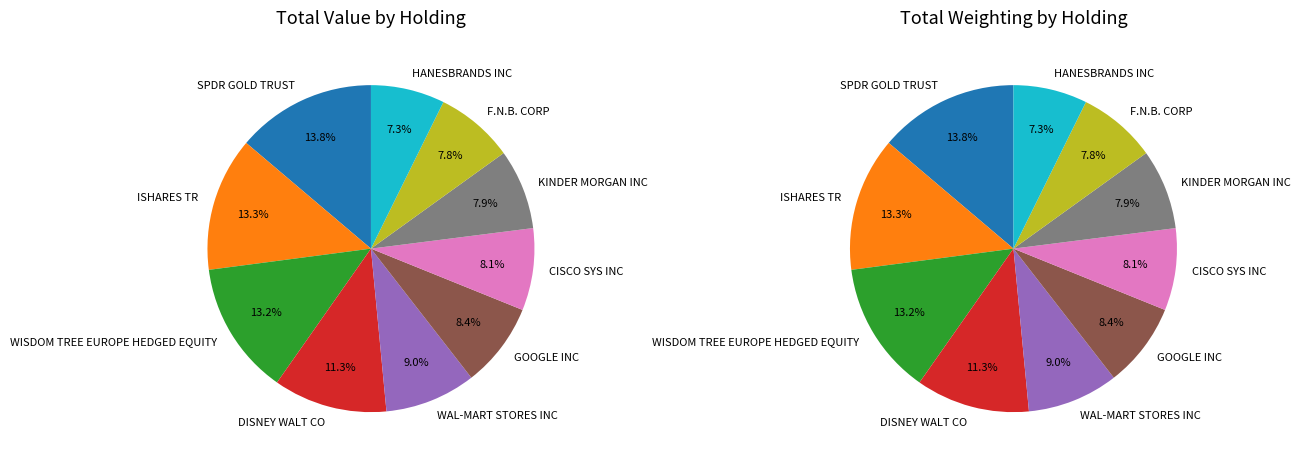

Rank the categories by value from highest to lowest.

SPDR GOLD TRUST, ISHARES TR, WISDOM TREE EUROPE HEDGED EQUITY, DISNEY WALT CO, WAL-MART STORES INC, GOOGLE INC, CISCO SYS INC, KINDER MORGAN INC, F.N.B. CORP, HANESBRANDS INC